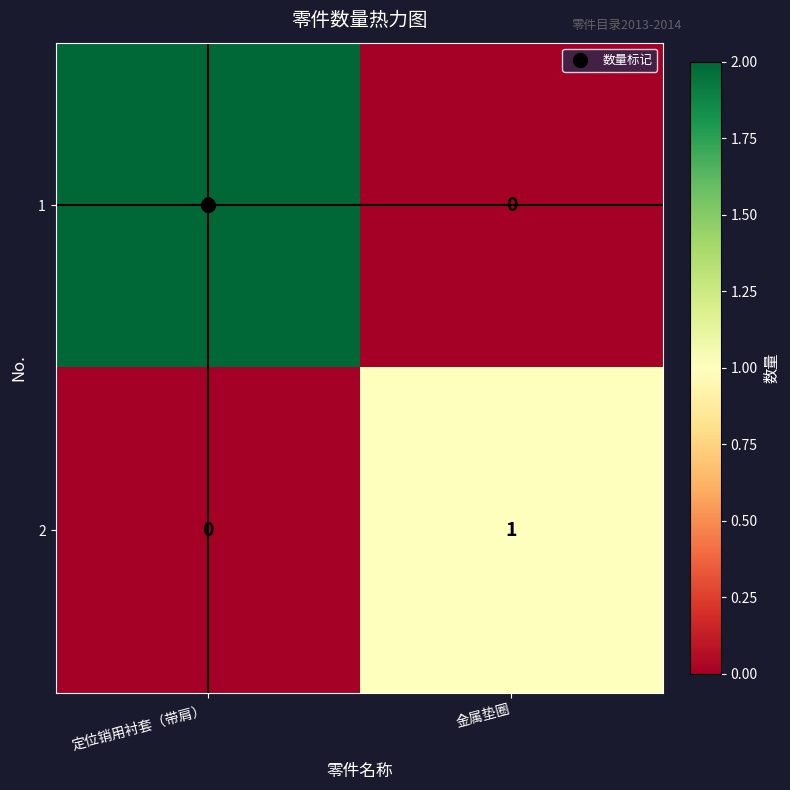

Where is 2 nearest to the value 0?

定位销用衬套（带肩）